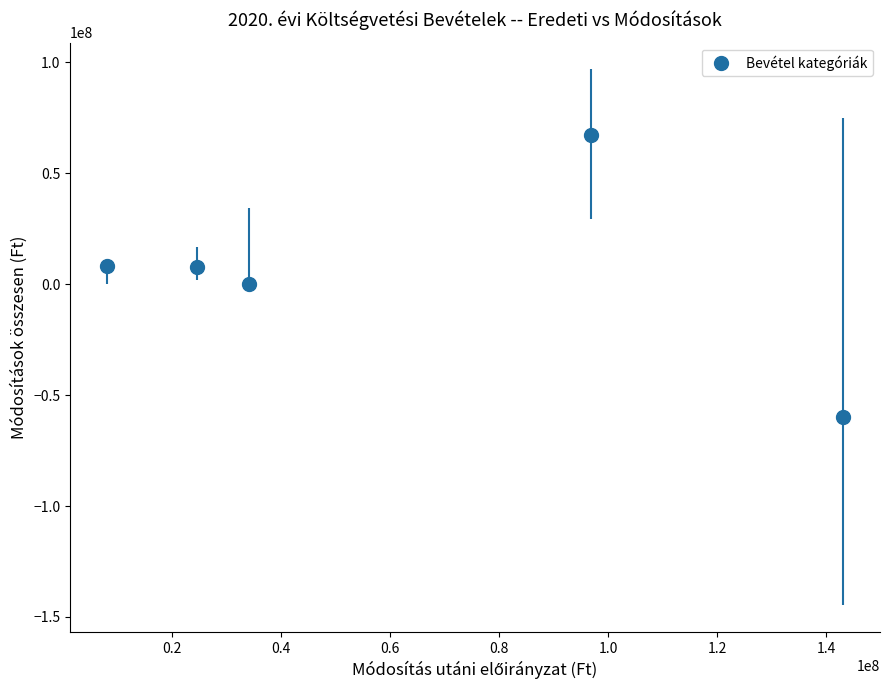

What is the average X value?

61329788